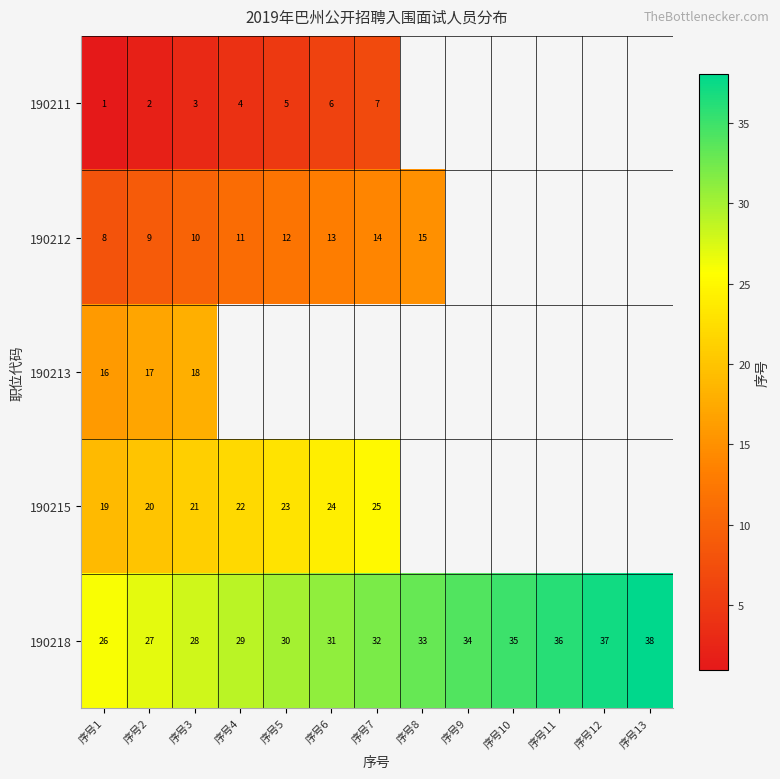

The 190211 series shows 4 at 序号4. True or false?

True